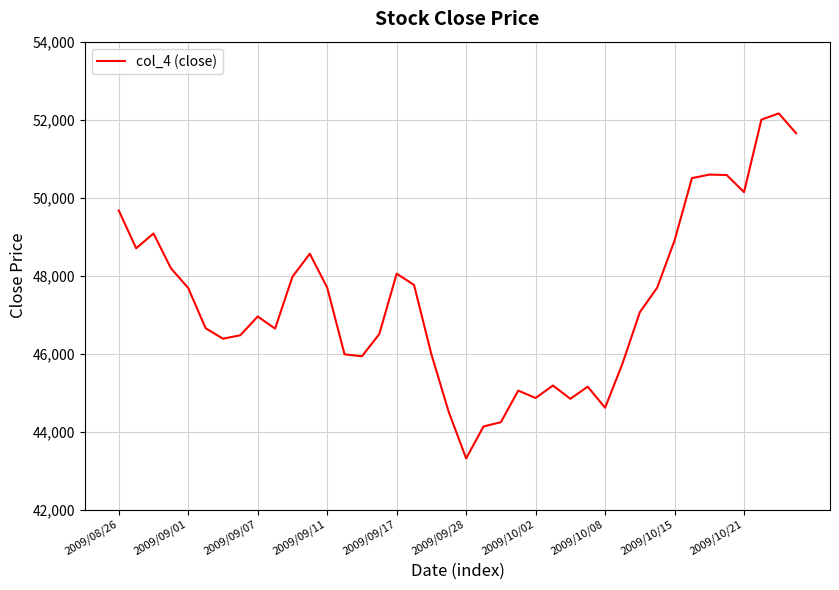

What is the difference between the maximum and minimum values?

8850